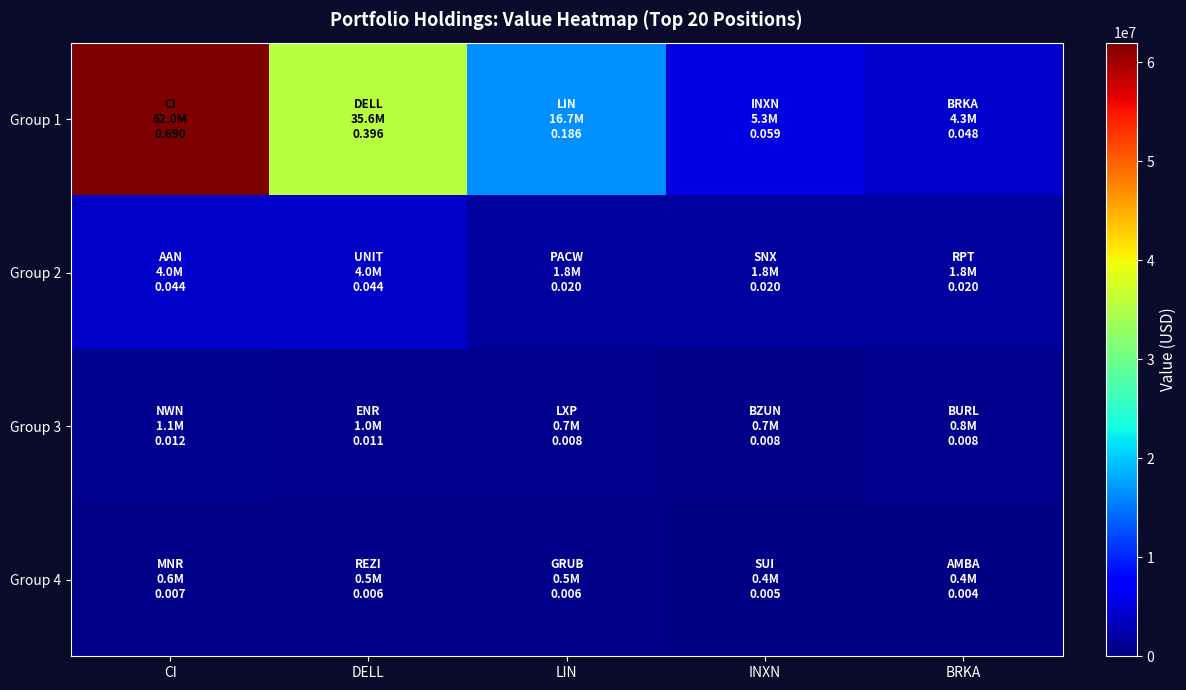

At which category does the chart reach its peak across all series?

CI